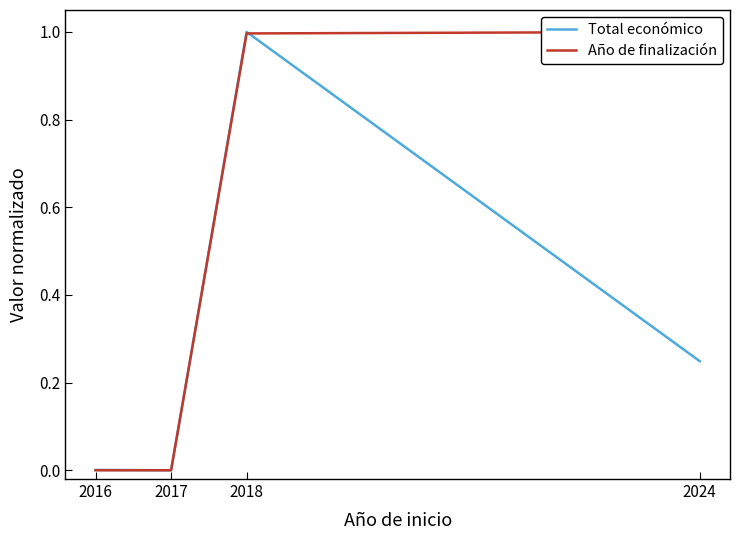

What is the average value of the Año de finalización series?

0.5